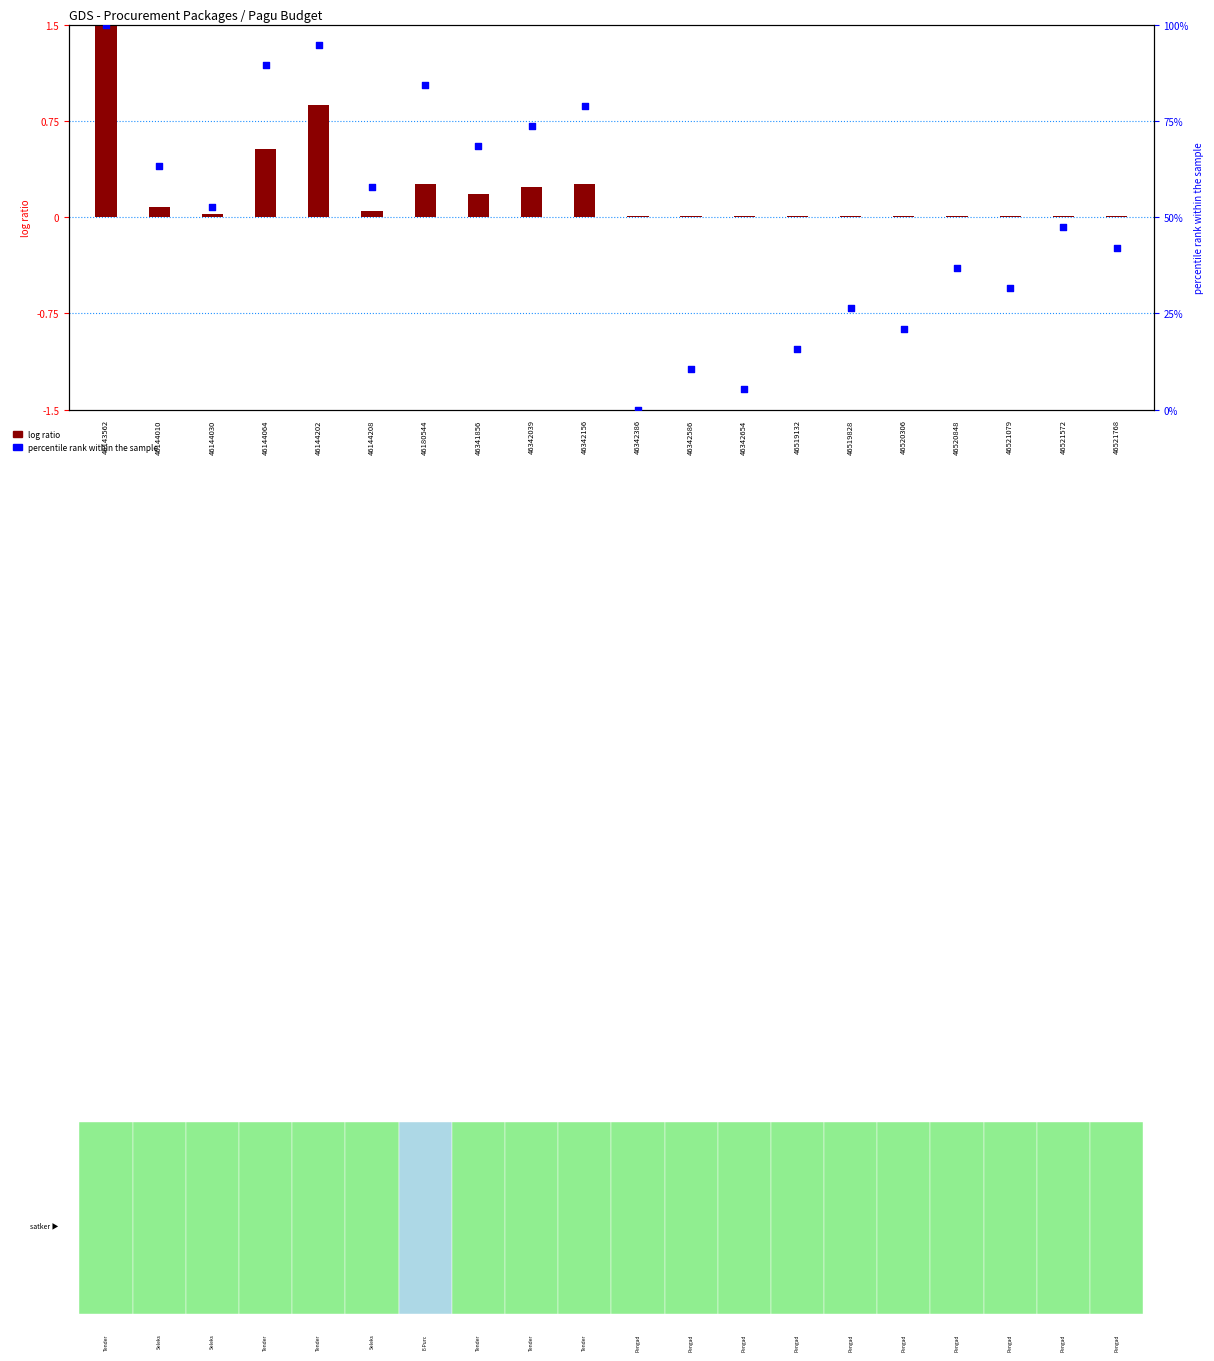

What are all the series names shown in the legend?

log ratio, percentile rank within the sample